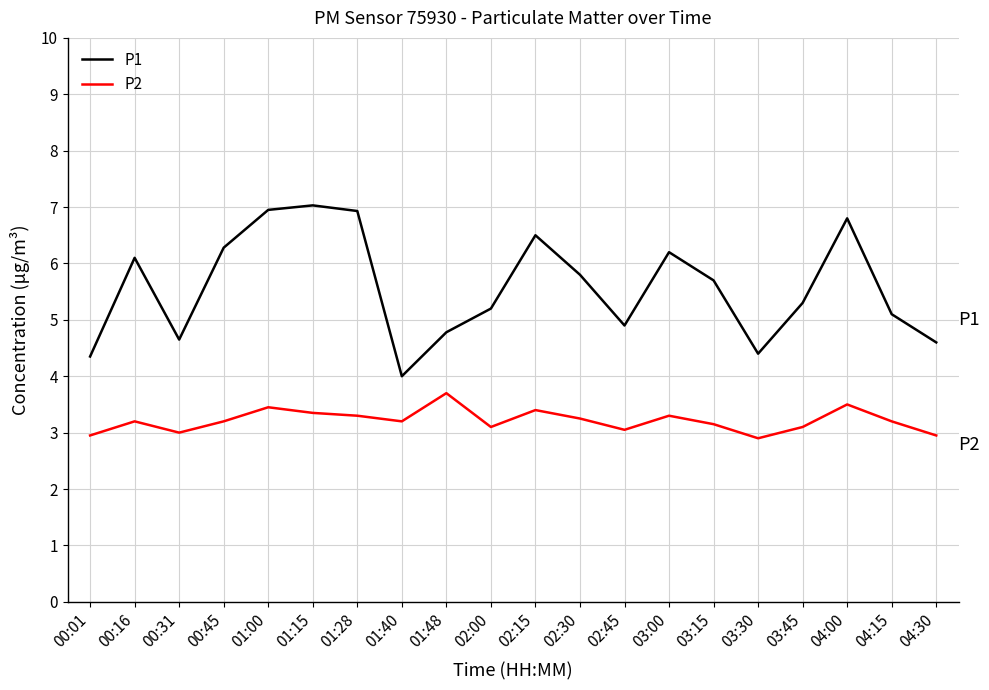

The value of P2 at 04:00 is 3.5. True or false?

True